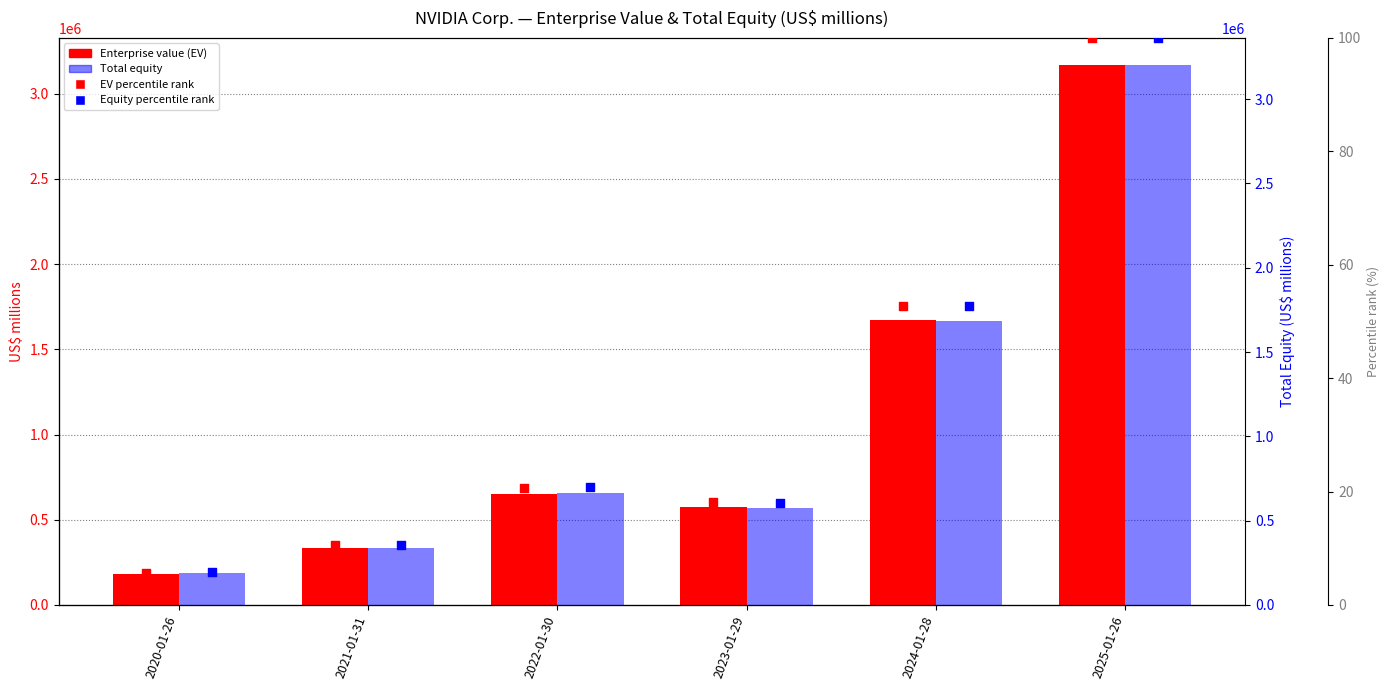

At which category is the sum across all series the highest?

2025-01-26